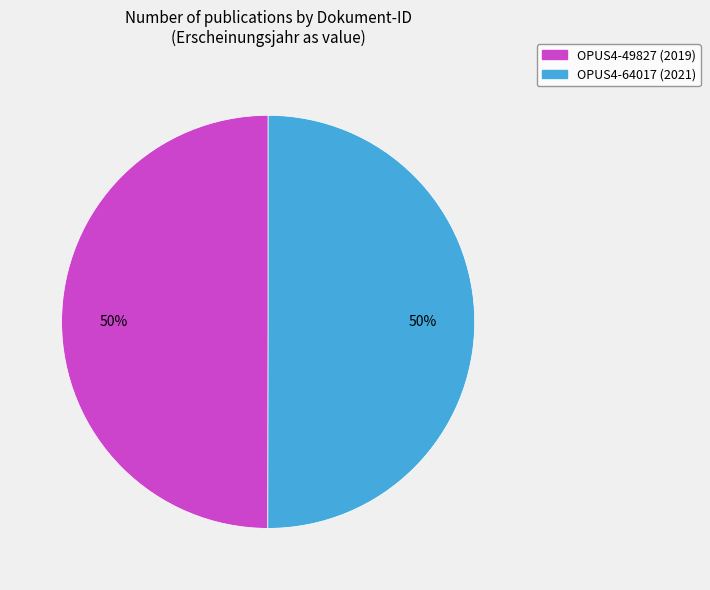

True or false: OPUS4-64017 accounts for 56% of the total.

False